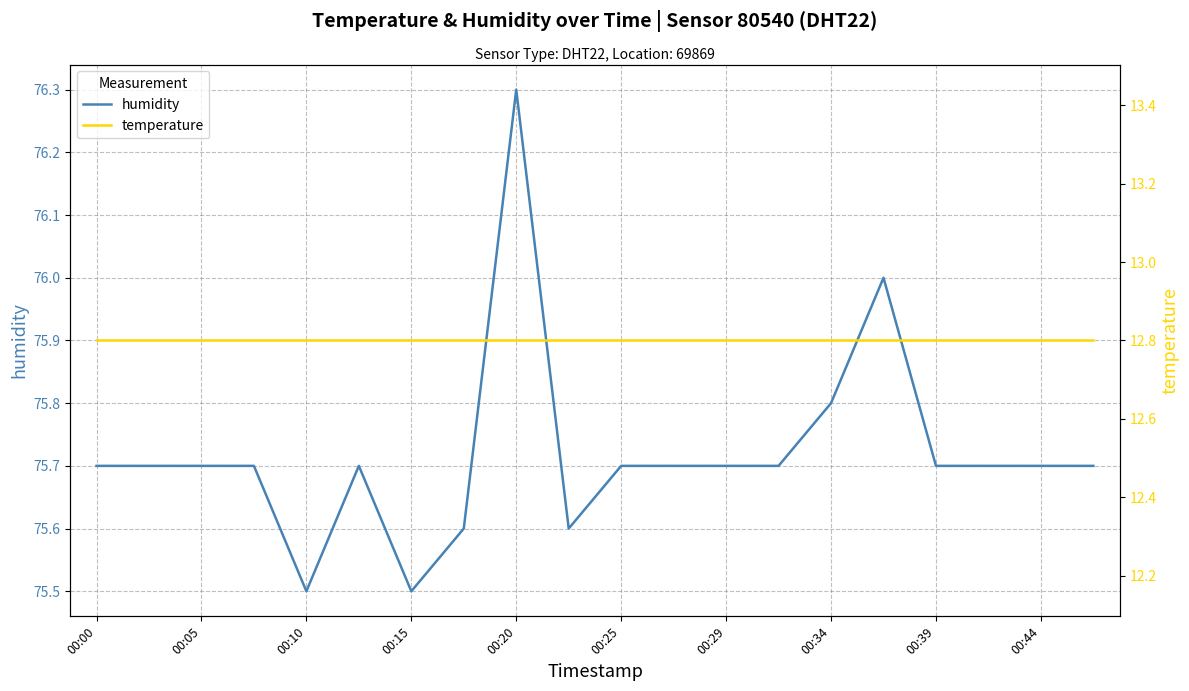

True or false: humidity has a value of 75.8 at 00:34.

True